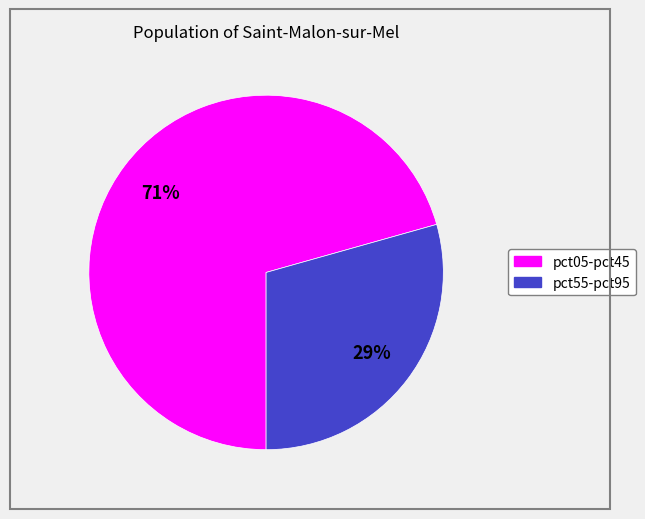

To the nearest percent, what is the average slice percentage?

50%